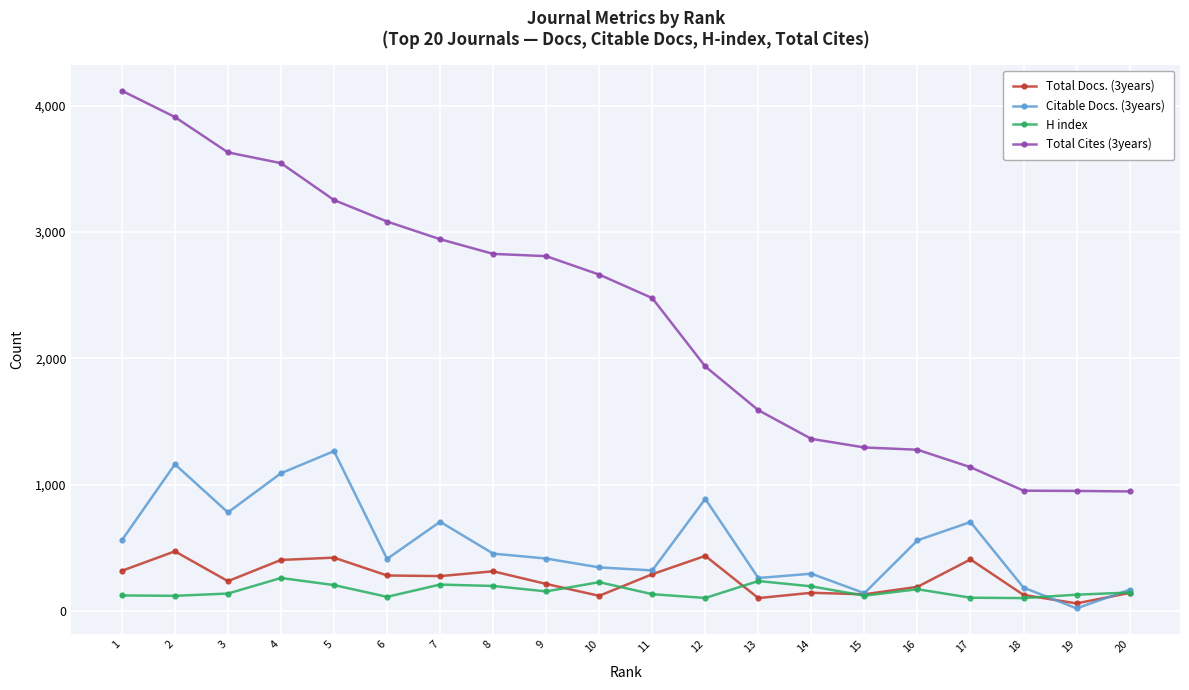

How many values in the Total Cites (3years) series are below 2662?

10